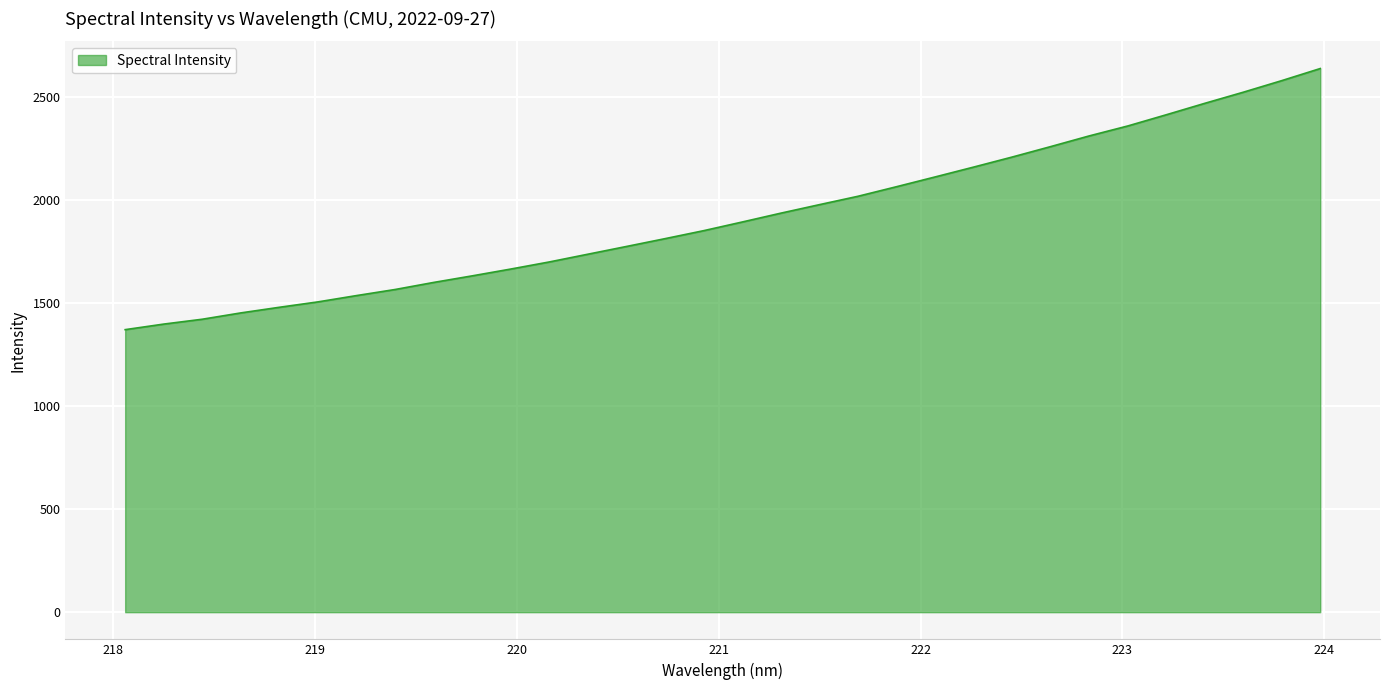

What is the minimum value shown in the chart?

1371.9